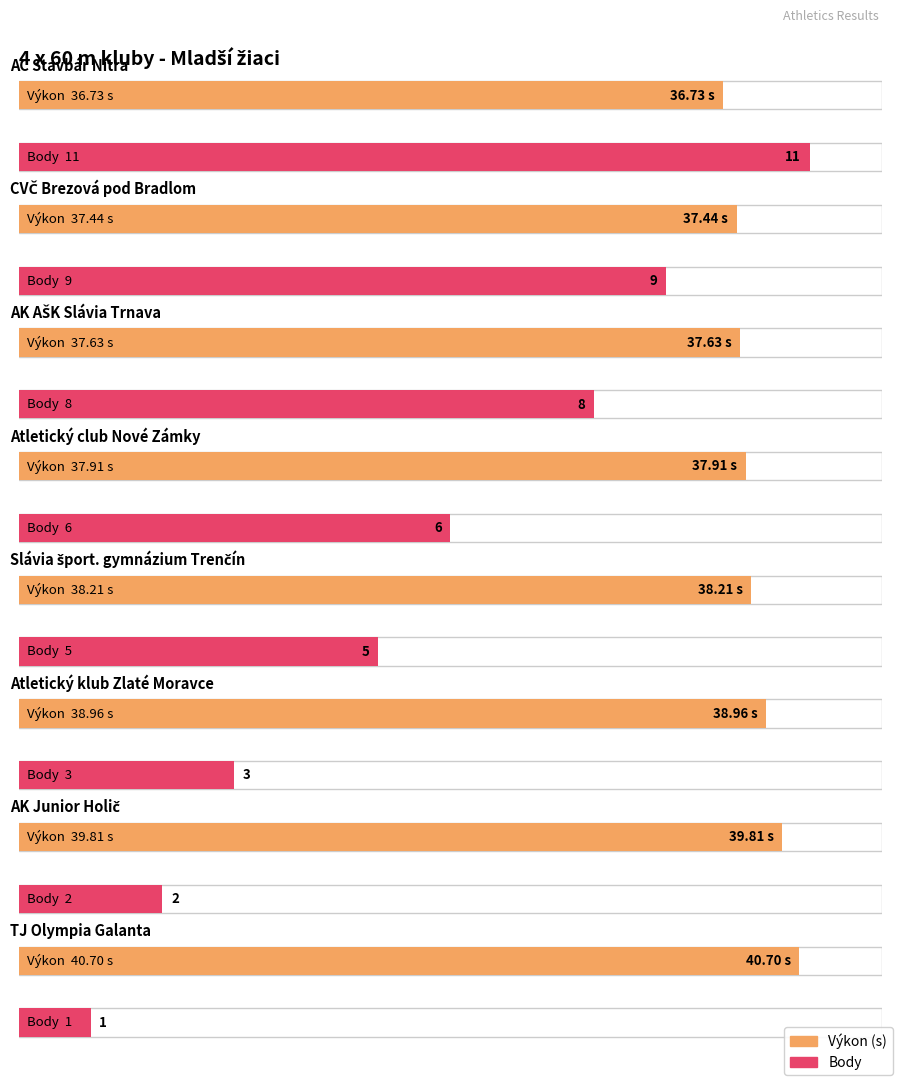

Rank the series at Slávia šport. gymnázium Trenčín from highest to lowest value.

Výkon, Body